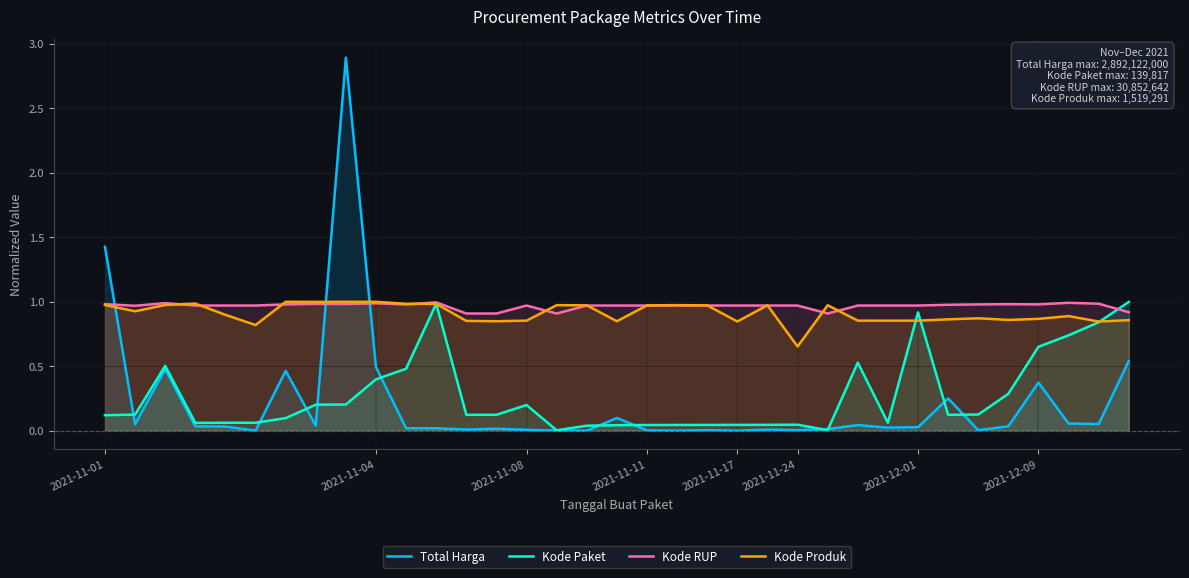

List the series in order of their peak value, highest first.

Total Harga, Kode Produk, Kode Paket, Kode RUP